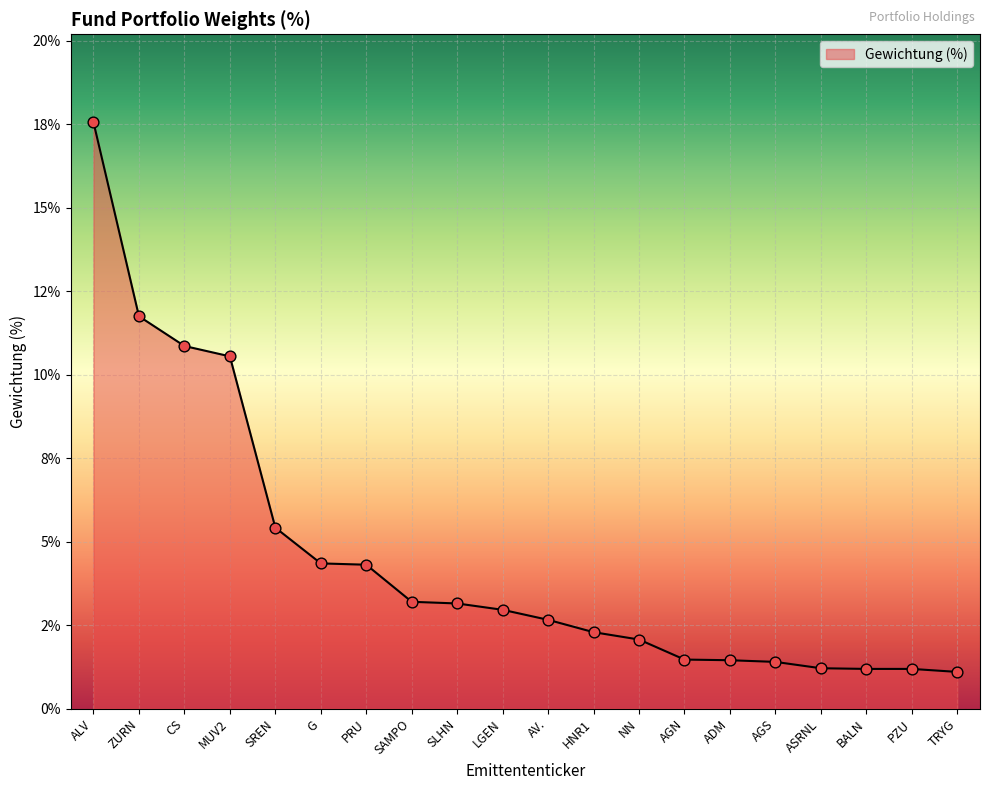

Approximately how many times larger is the value at TRYG compared to NN?

0.5